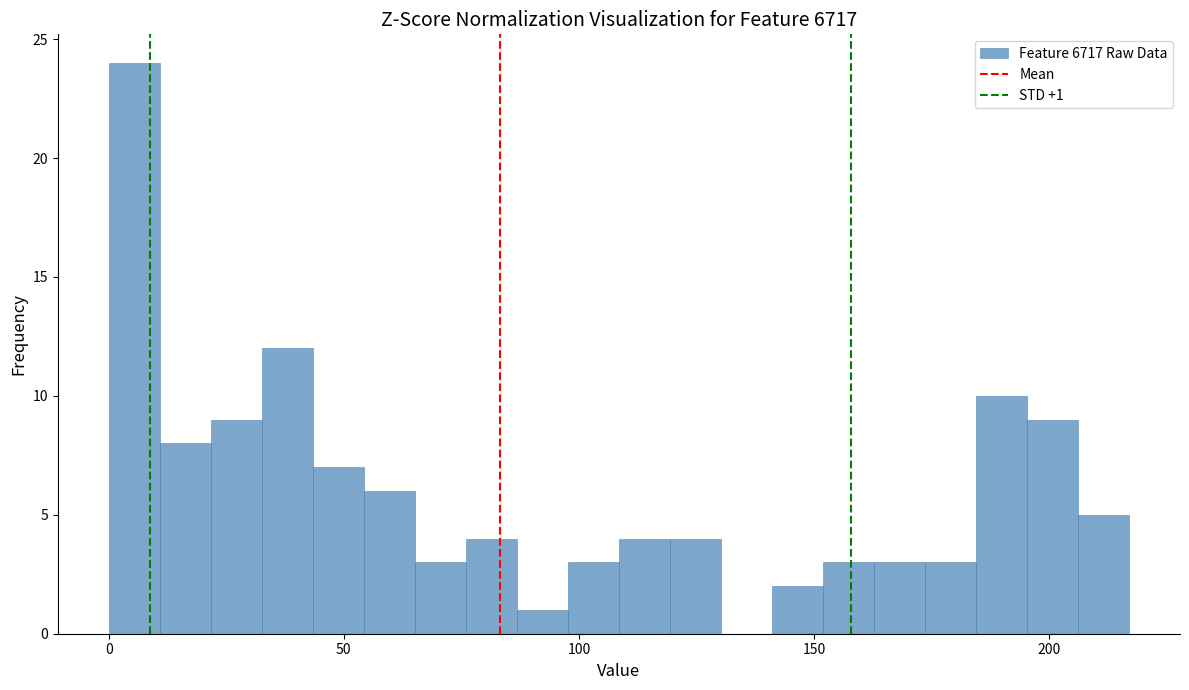

Read against the x-axis, roughly where is the centre of the tallest bar?

5